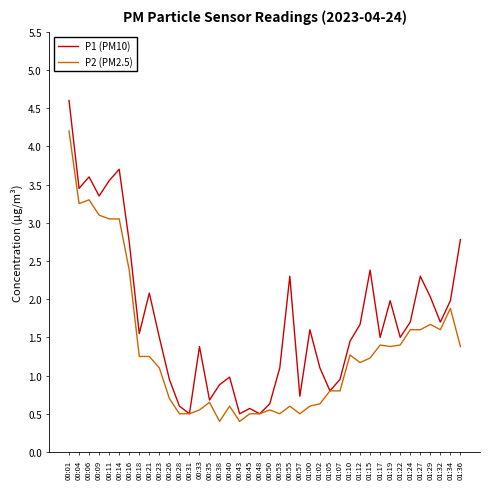

Which series has the largest total across all categories?

P1 (PM10)